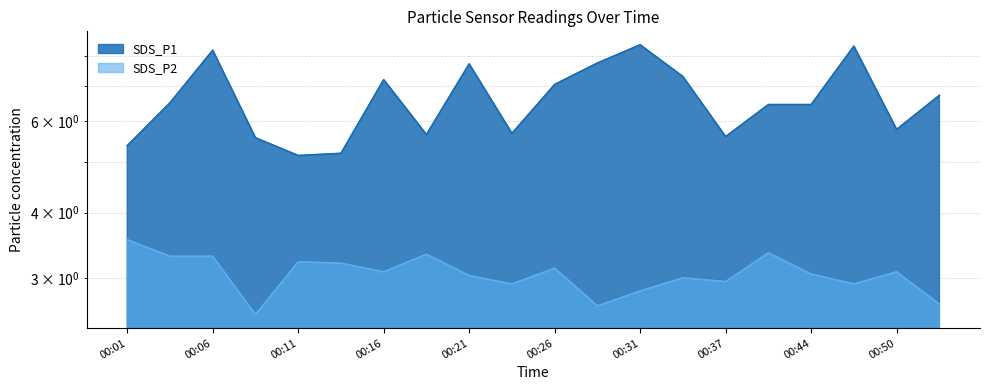

Between 00:16 and 00:52, which is larger?

00:16